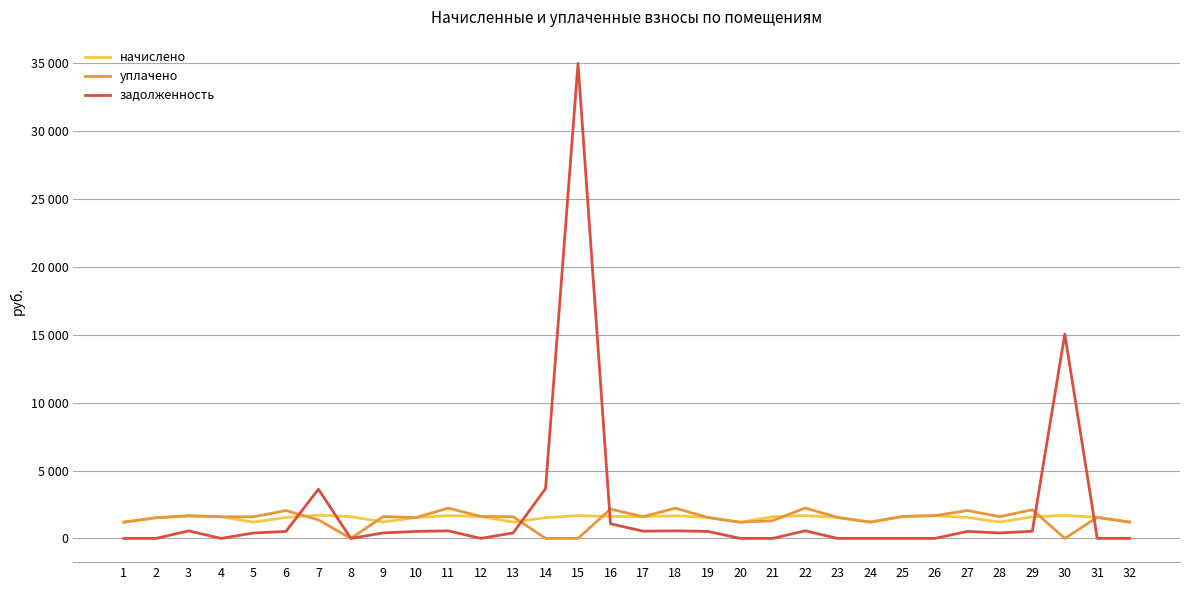

What is the total value across all series at 30?

16745.8